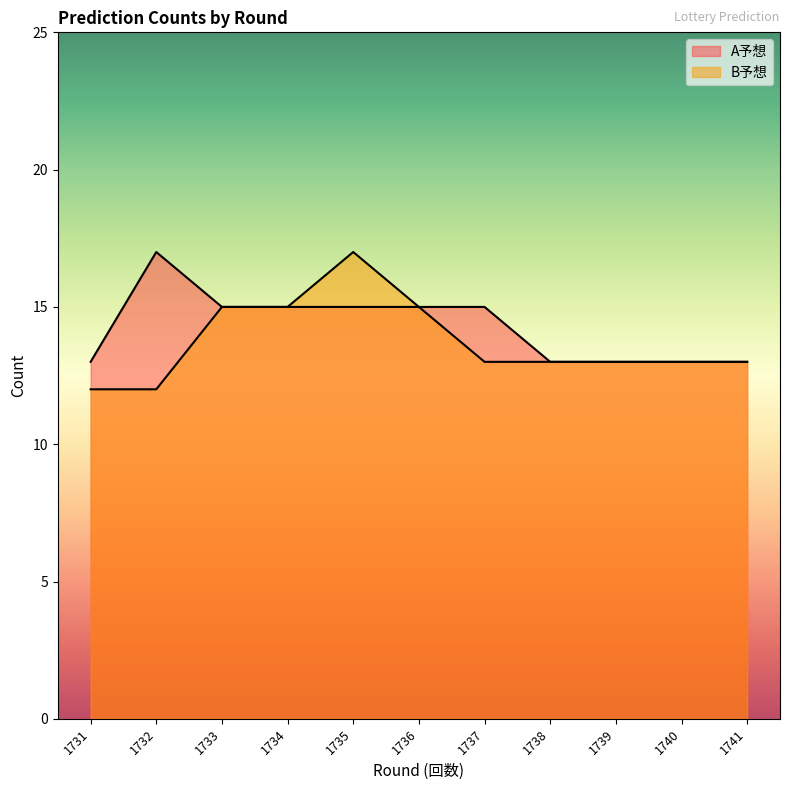

True or false: A予想 and B予想 intersect in this chart.

False